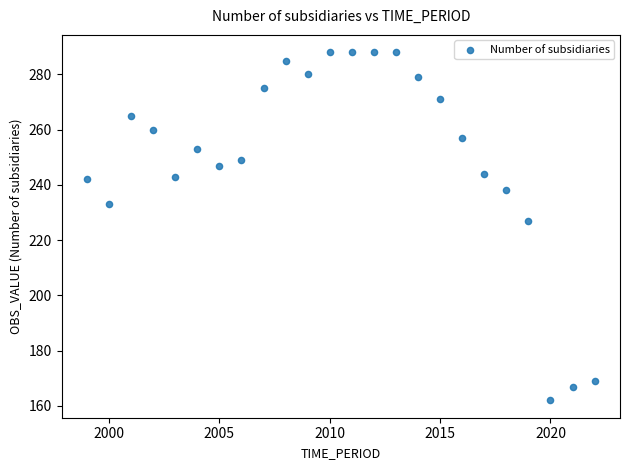

What is the range of X values (max minus min)?

23